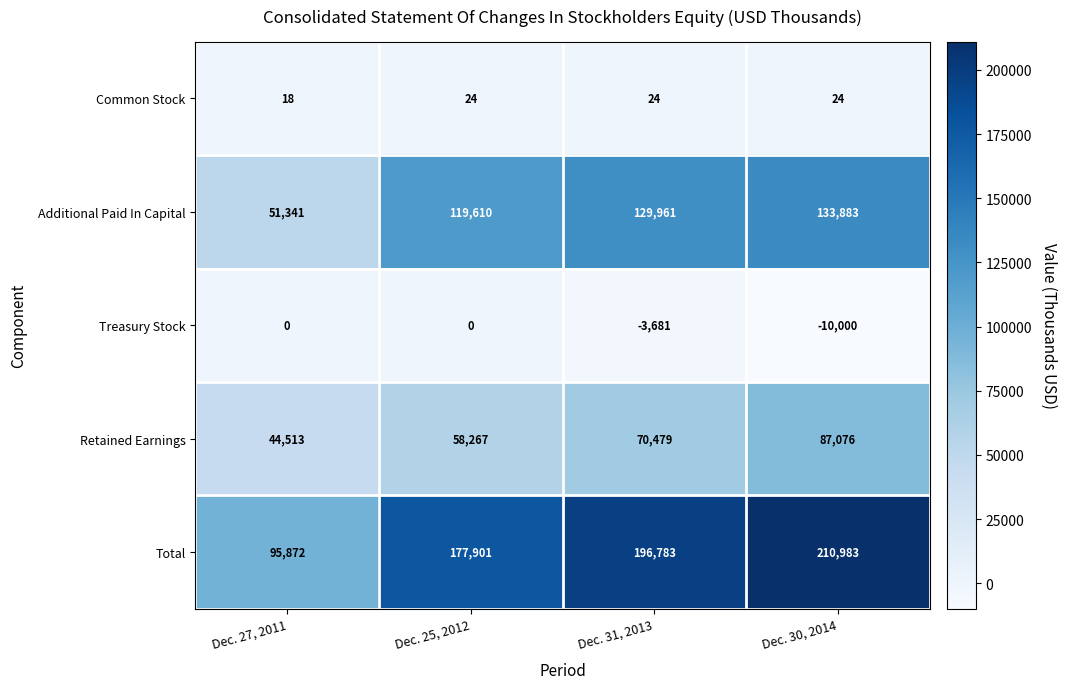

Which category has the lowest value across all series?

Dec. 30, 2014